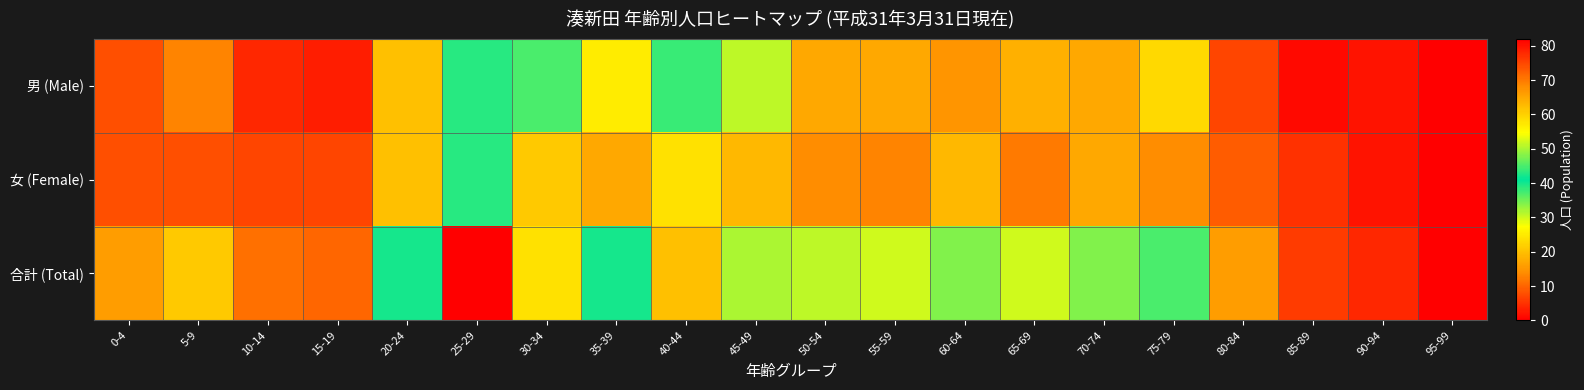

How many distinct data groups are displayed?

3